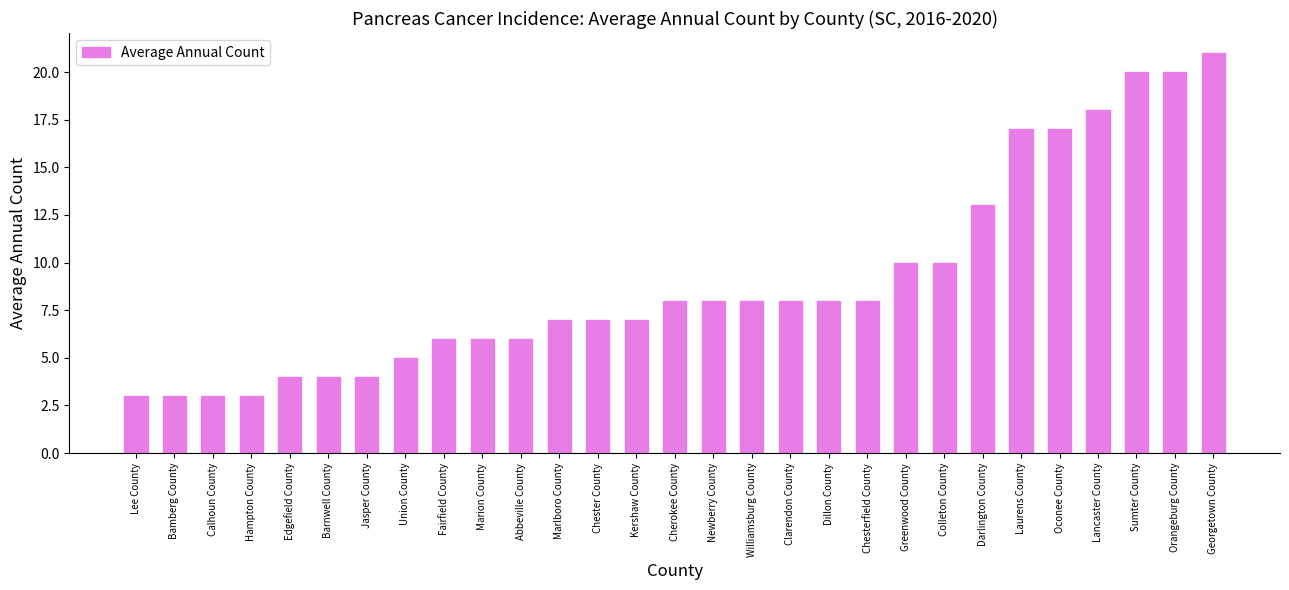

What is the label of the 7th bar from the left?

Jasper County